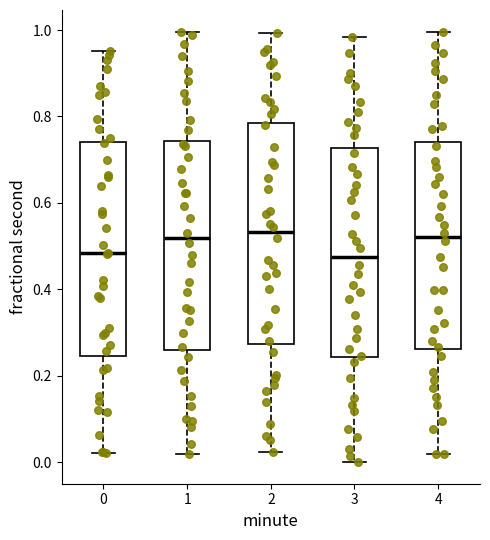

Where is the lower edge of the box at x = 1 on the y-axis? The values are not printed on the chart, so give them approximately, as read against the axis.

0.26